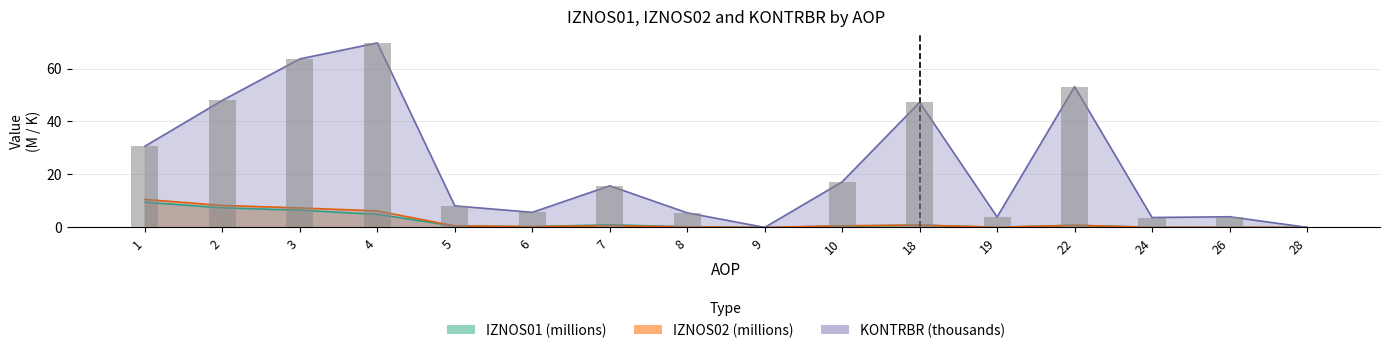

What is the maximum value shown in the chart?

69.7